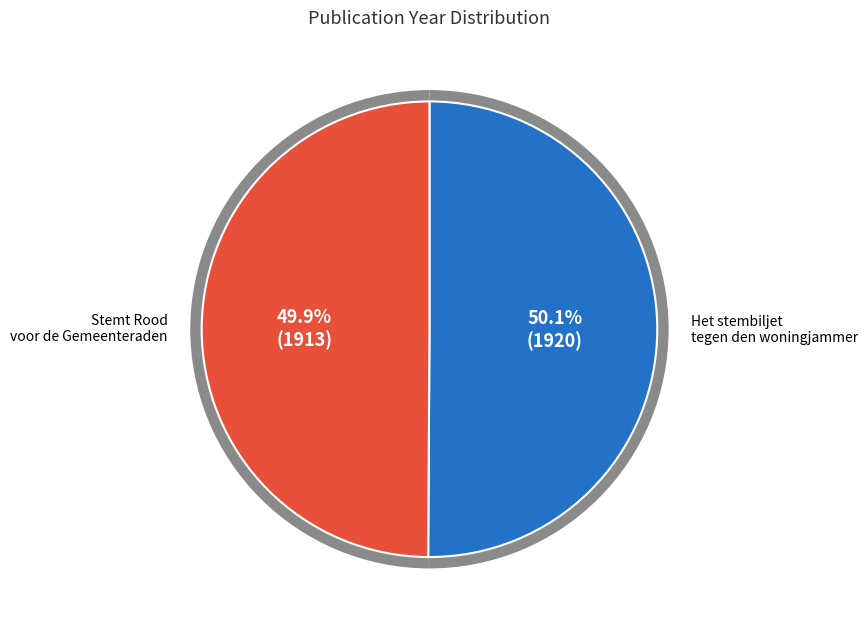

To the nearest percent, what portion does Het stembiljet tegen den woningjammer represent?

50%